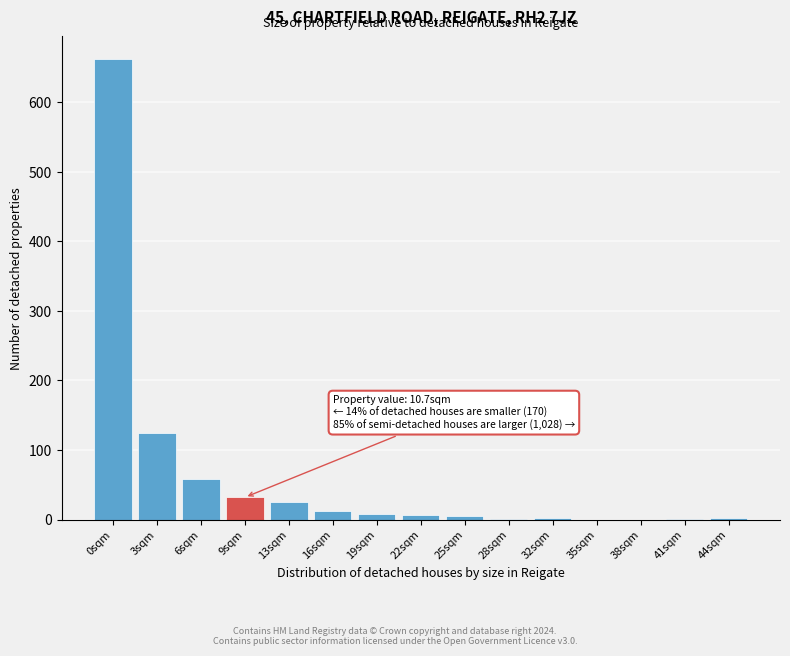

What is the sum of all values?

942